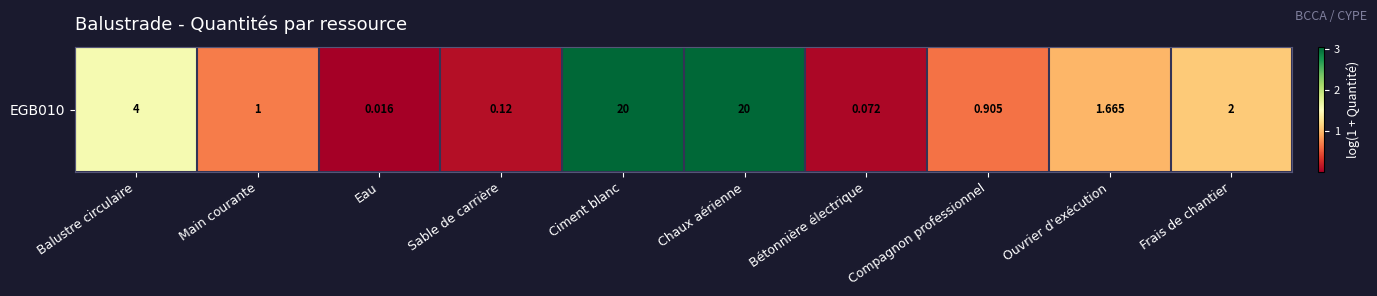

Rank the categories by value from lowest to highest.

Eau, Bétonnière électrique, Sable de carrière, Compagnon professionnel, Main courante, Ouvrier d'exécution, Frais de chantier, Balustre circulaire, Ciment blanc, Chaux aérienne